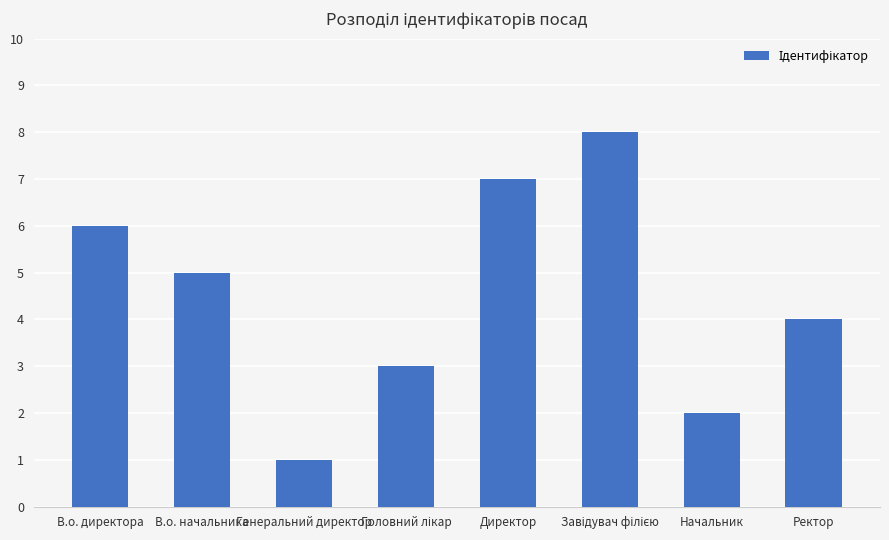

Are the bars horizontal?

No